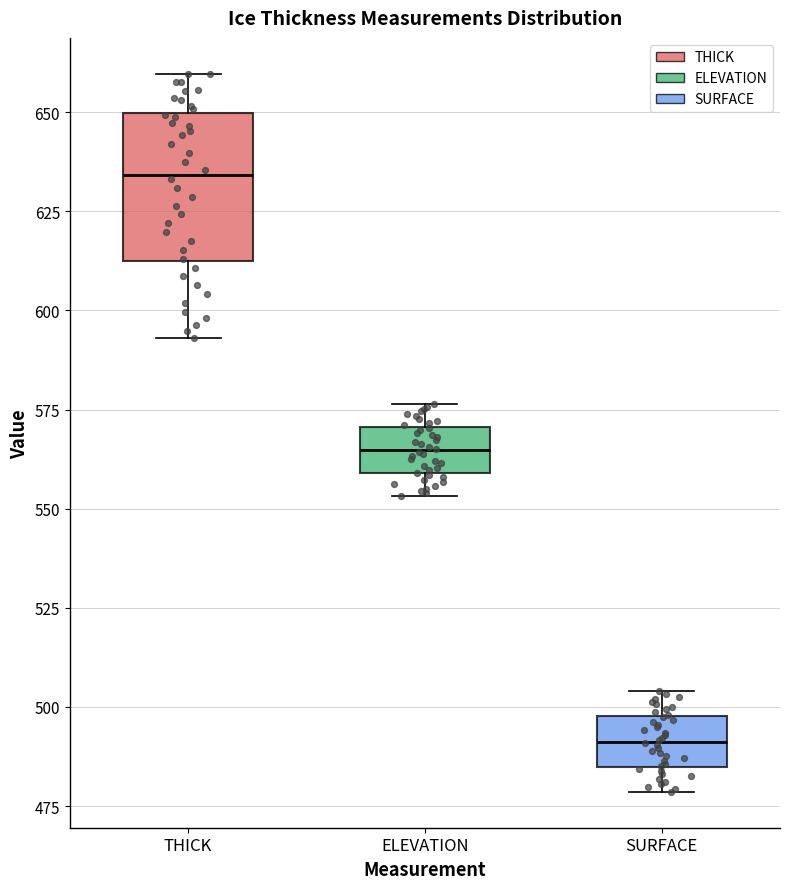

Reading left to right, read every box against the y-axis: the position of its median line, the range the box covers, and the ends of its whiskers. The values are not printed on the chart, so give them approximately, as read against the axis.

THICK: median 635, box 610 to 650, whiskers 595 to 660
ELEVATION: median 565, box 560 to 570, whiskers 555 to 575
SURFACE: median 490, box 485 to 500, whiskers 480 to 505